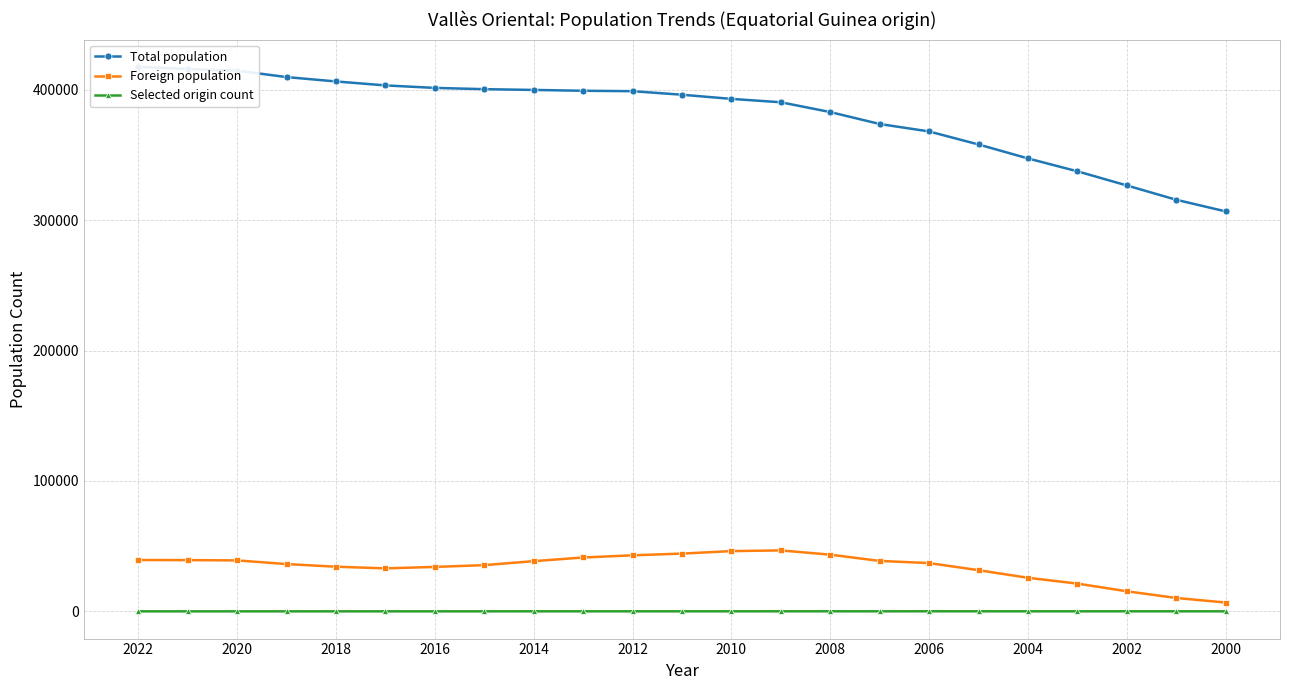

The value of Foreign population at 2004 is 25756. True or false?

True